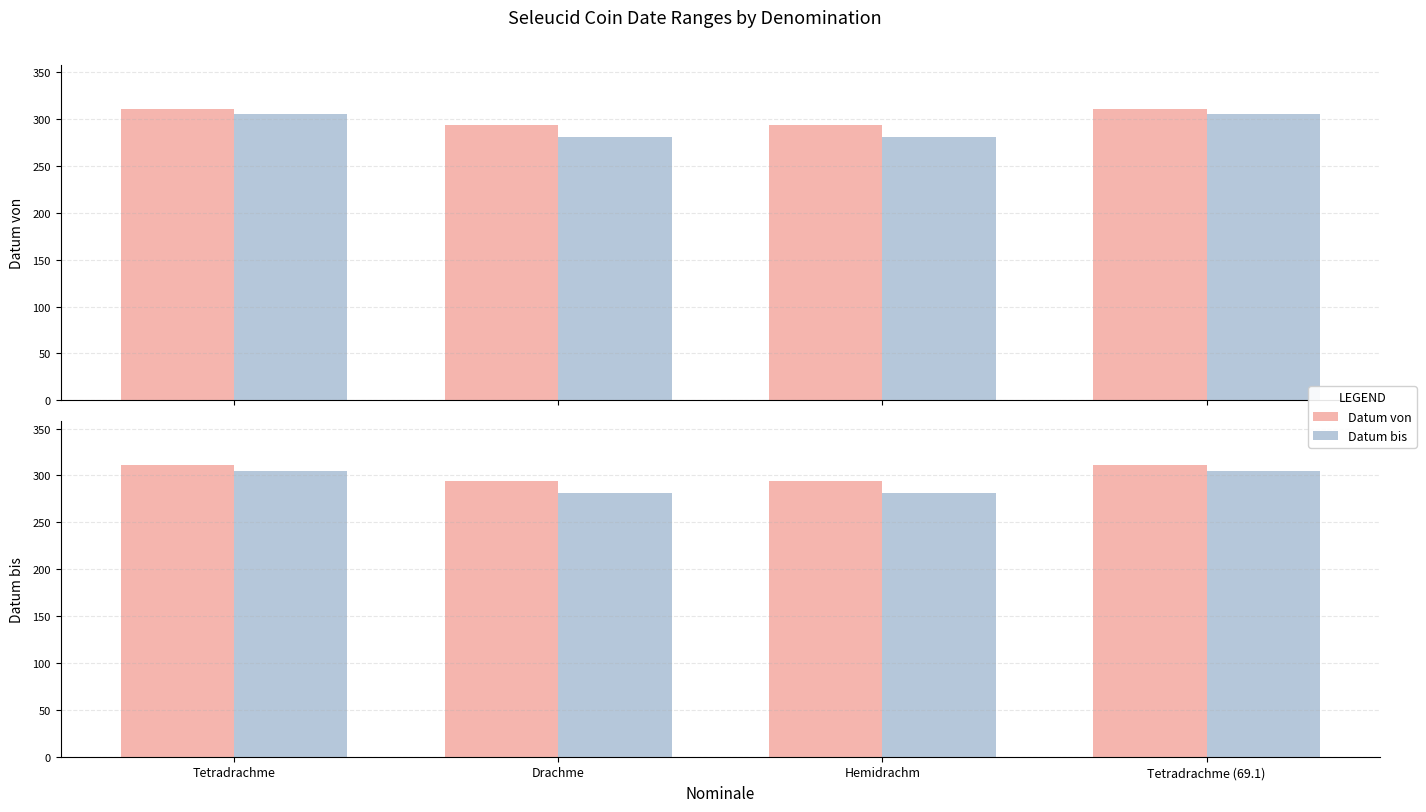

What is the average value of the Datum von series?

302